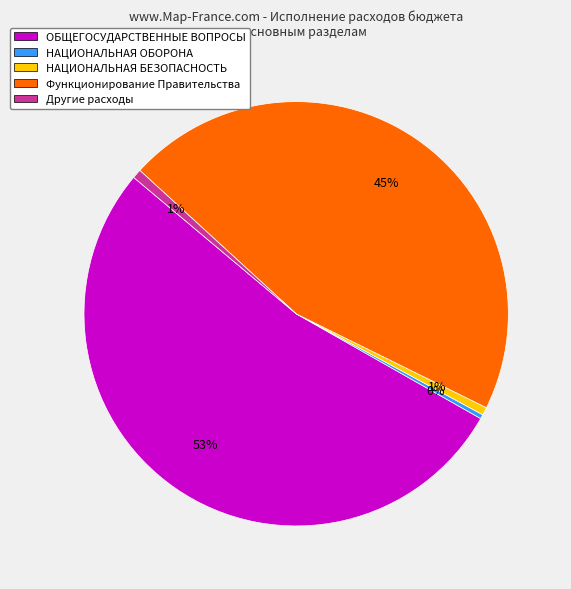

To the nearest percent, what is the average slice percentage?

20%